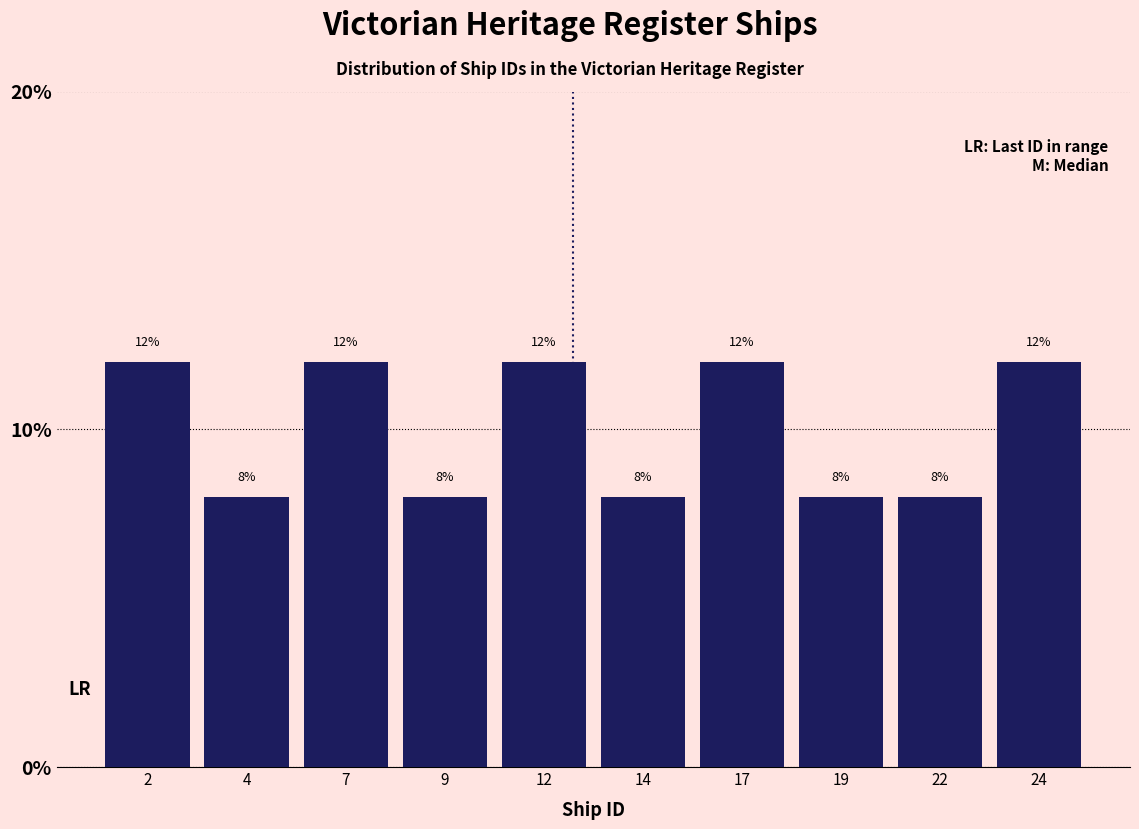

Reading left to right, transcribe all the data shown in this chart.

2=12	4=8	7=12	9=8	12=12	14=8	17=12	19=8	22=8	24=12